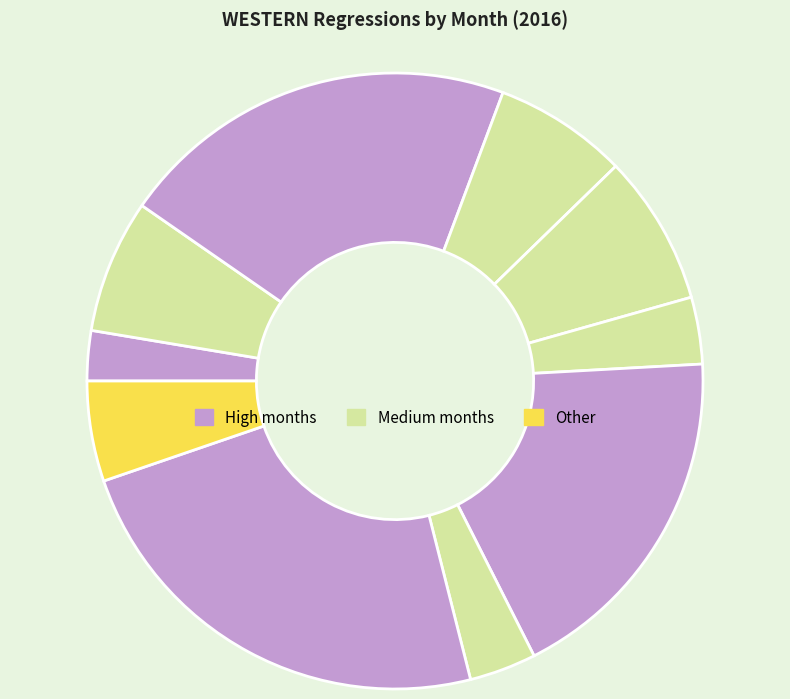

How many slices are in this pie chart?

10